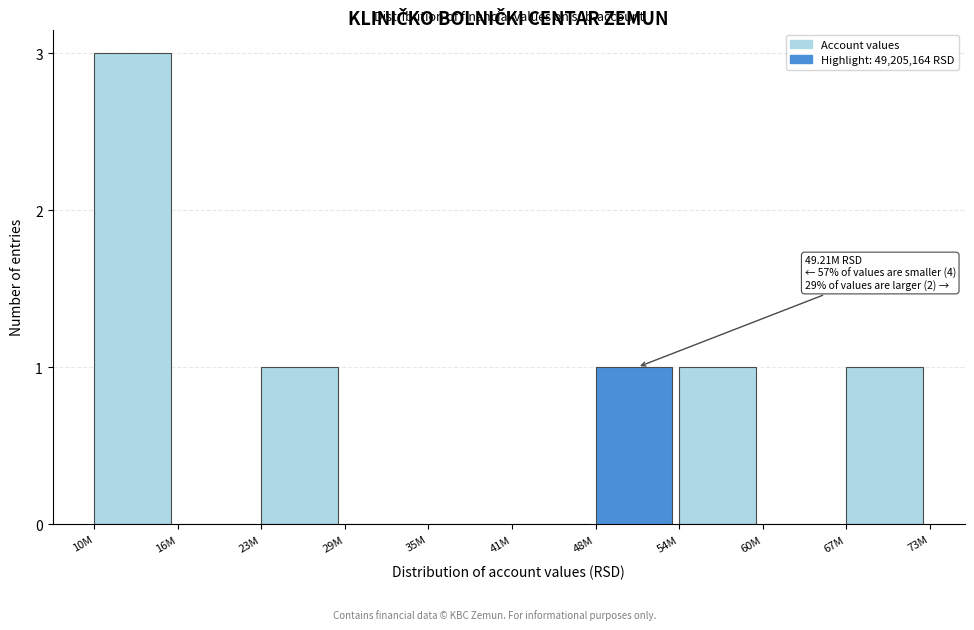

Reading left to right, transcribe all the data shown in this chart.

10M=3	16M=0	23M=1	29M=0	35M=0	41M=0	48M=1	54M=1	60M=0	67M=1